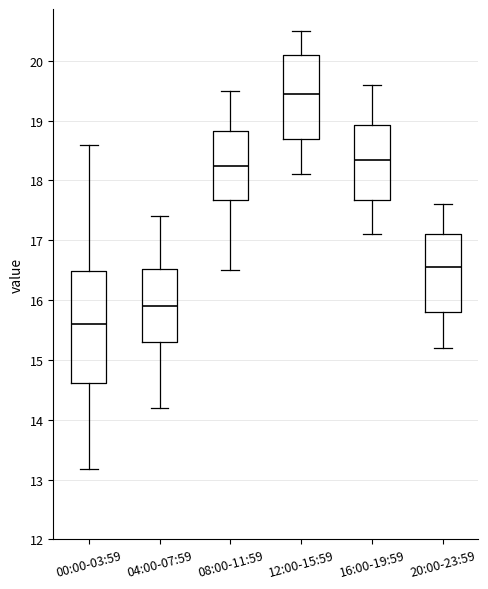

Comparing the boxes themselves (not the whiskers), which one is the tallest?

00:00-03:59